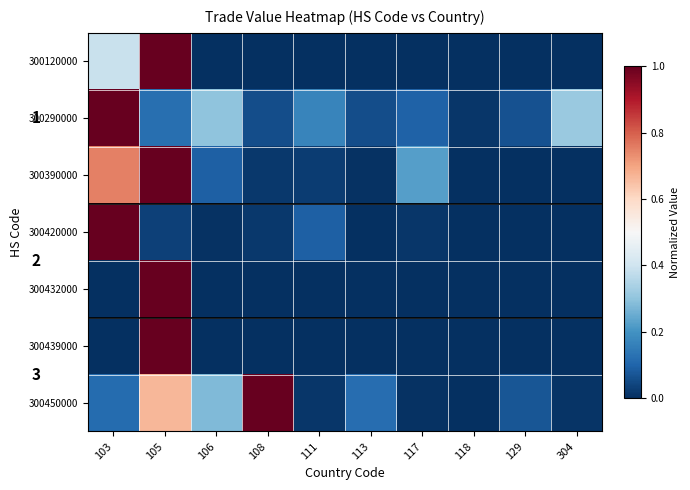

Rank the series at 129 from highest to lowest value.

300450000, 300290000, 300120000, 300390000, 300420000, 300432000, 300439000